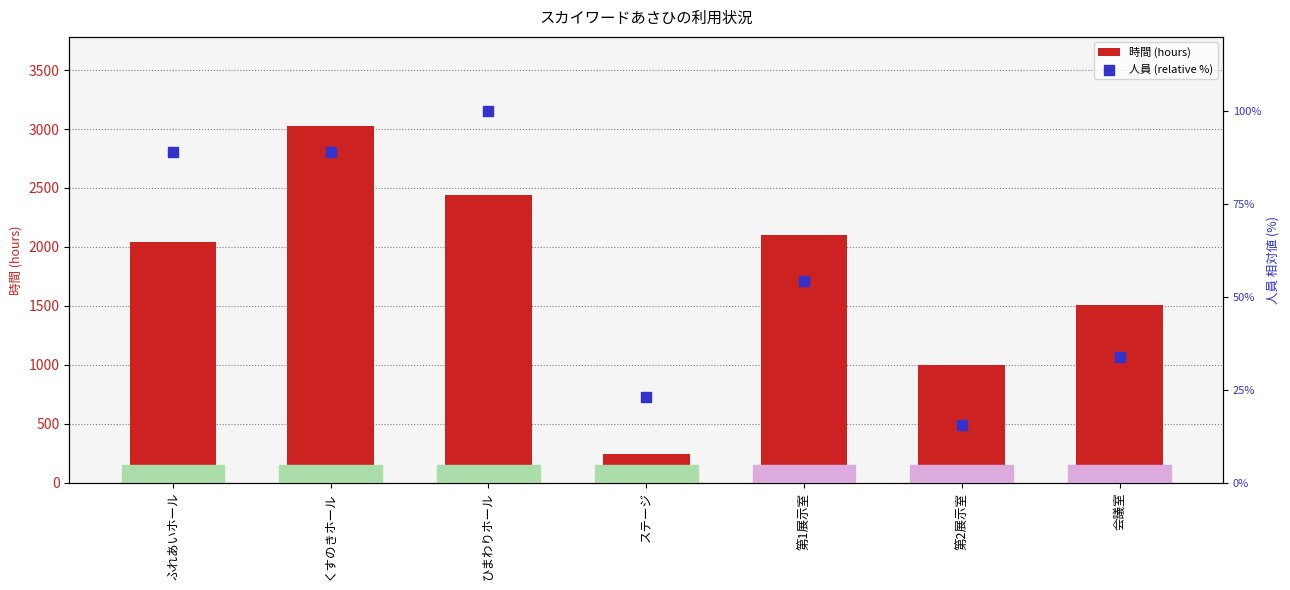

At which category is the sum across all series the highest?

くすのきホール